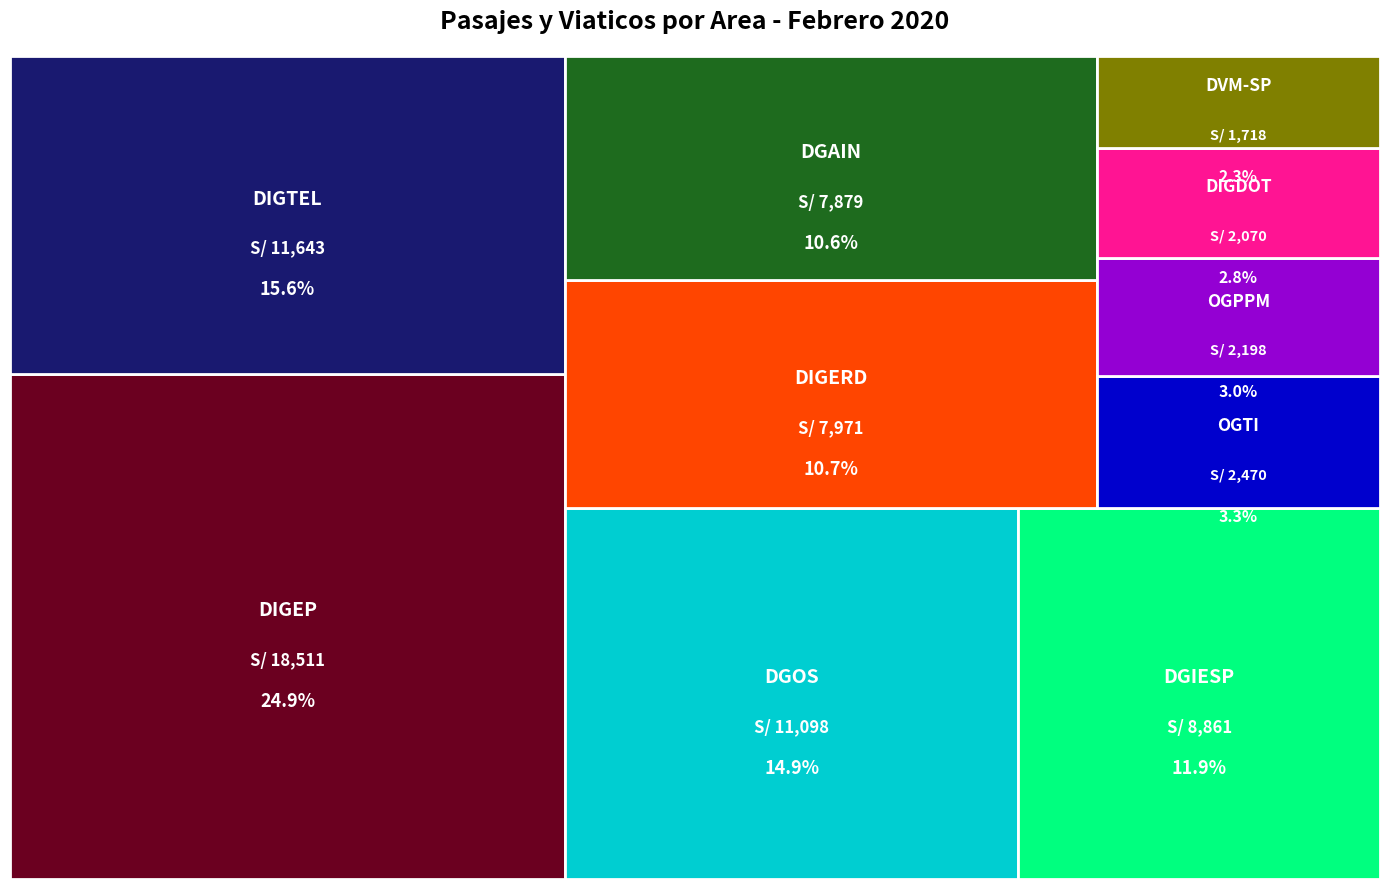

Reading left to right, extract all data points from this chart.

2070.0	18511.0	11643.2	2197.9	7879.2	2470.4	1717.7	8860.6	7971.3	11098.5